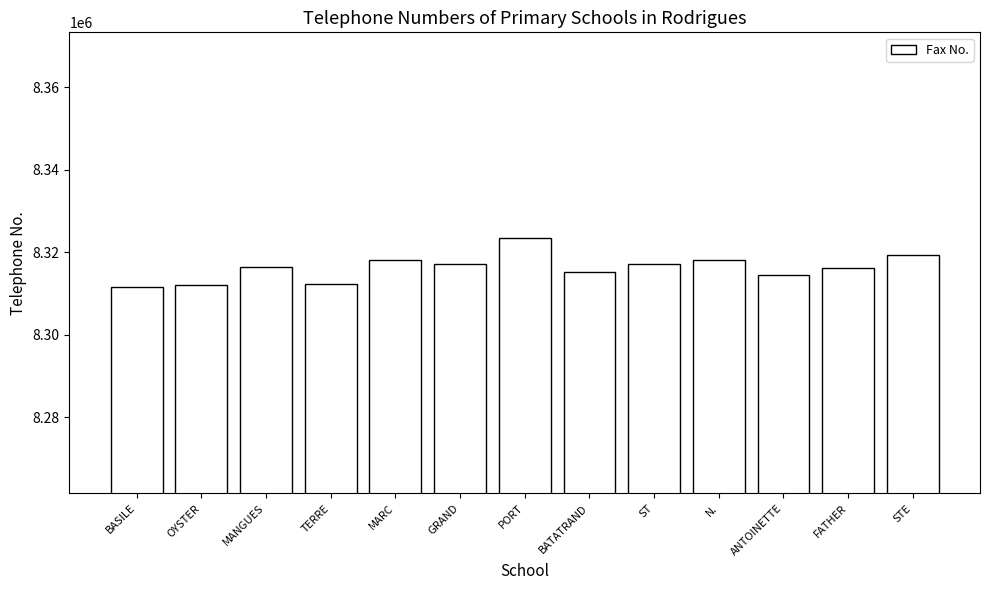

Read the value at FATHER.

8316257